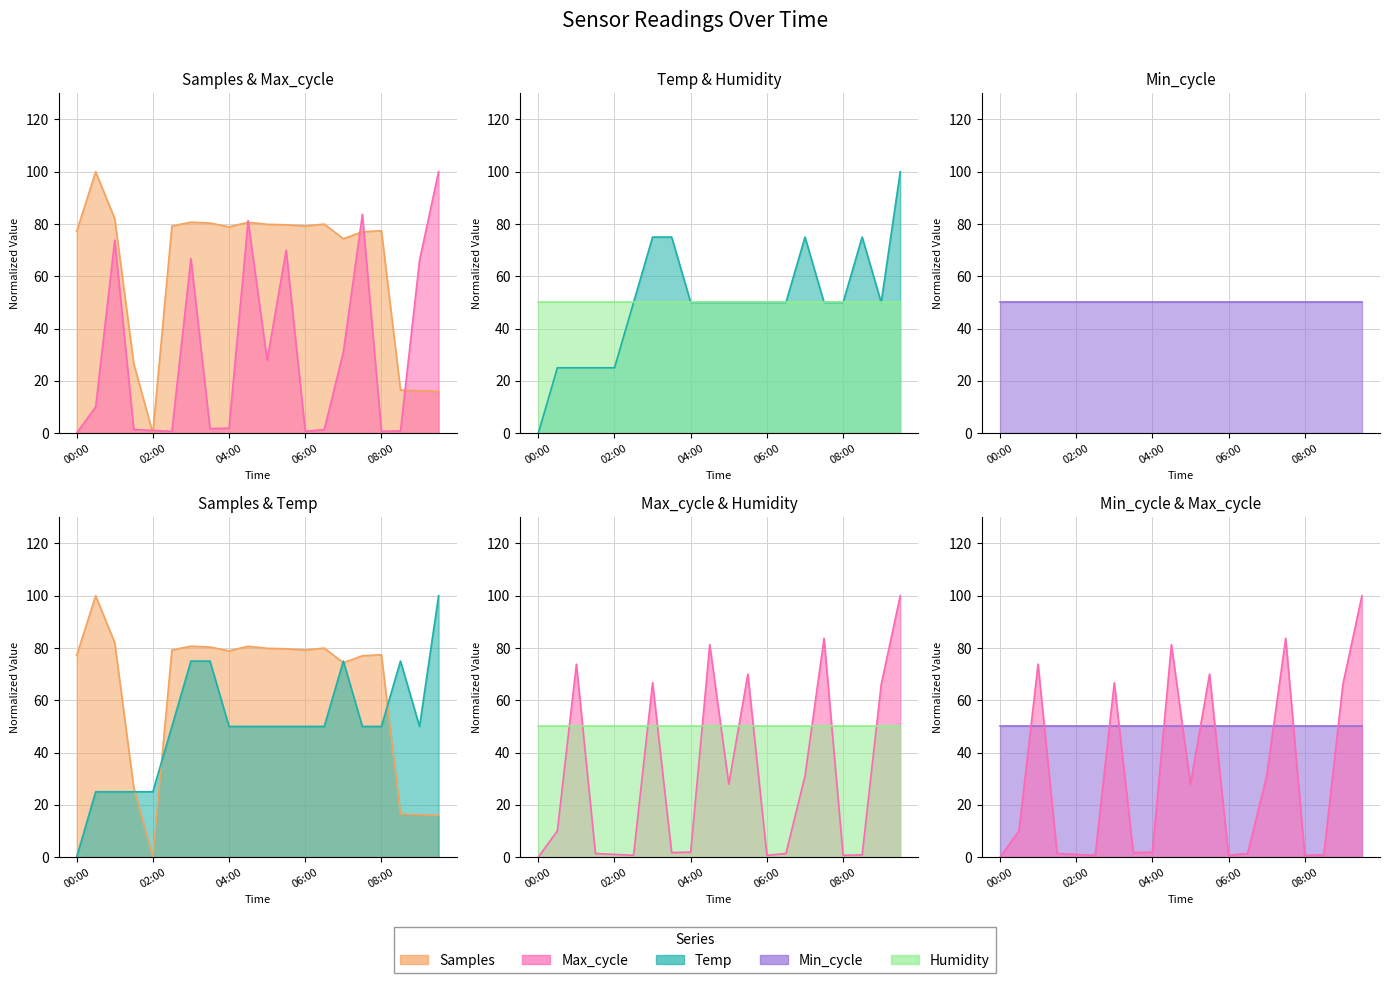

How many intersections are there between Temp and Samples?

5